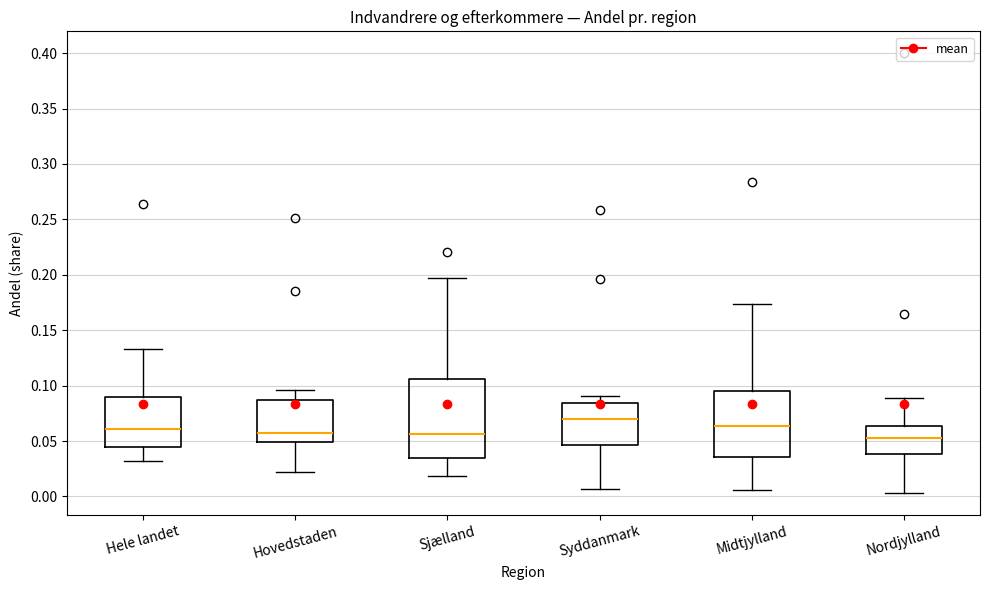

Reading left to right, read every box against the y-axis: the position of its median line, the range the box covers, and the ends of its whiskers. The values are not printed on the chart, so give them approximately, as read against the axis.

Hele landet: median 0.060, box 0.045 to 0.090, whiskers 0.030 to 0.135
Hovedstaden: median 0.055, box 0.050 to 0.085, whiskers 0.020 to 0.095
Sjælland: median 0.055, box 0.035 to 0.105, whiskers 0.020 to 0.195
Syddanmark: median 0.070, box 0.045 to 0.085, whiskers 0.005 to 0.090
Midtjylland: median 0.065, box 0.035 to 0.095, whiskers 0.005 to 0.175
Nordjylland: median 0.055, box 0.040 to 0.065, whiskers 0.005 to 0.090